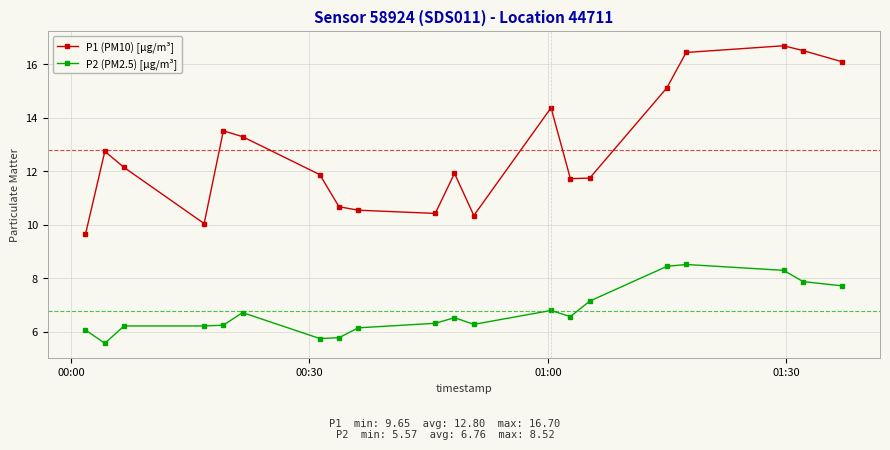

True or false: P2 (PM2.5) [µg/m³] has more than 1 interior local peaks.

True